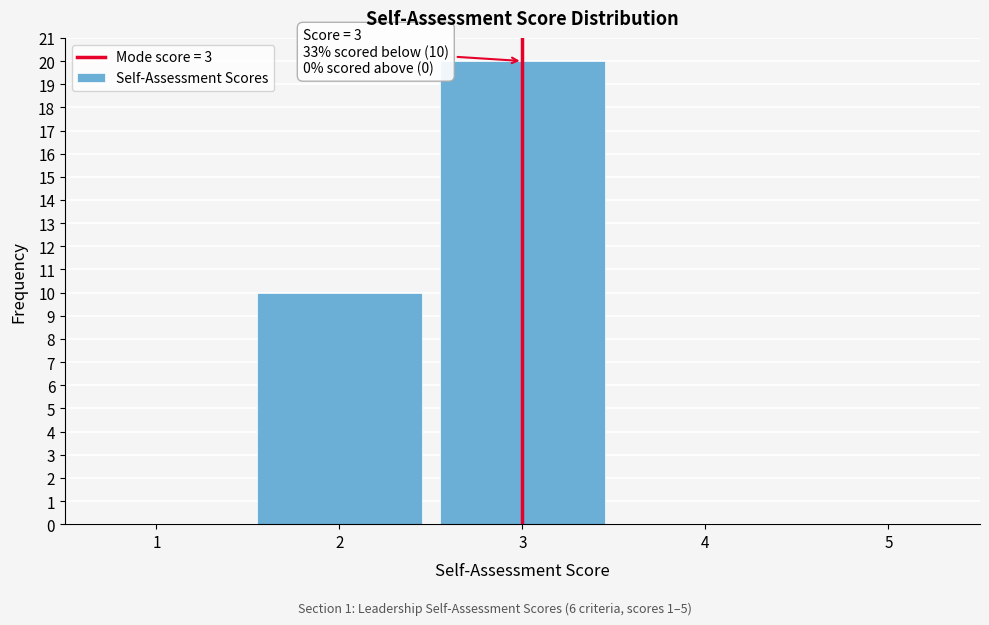

Which range on the x-axis has the tallest bar?

2.5 to 3.5